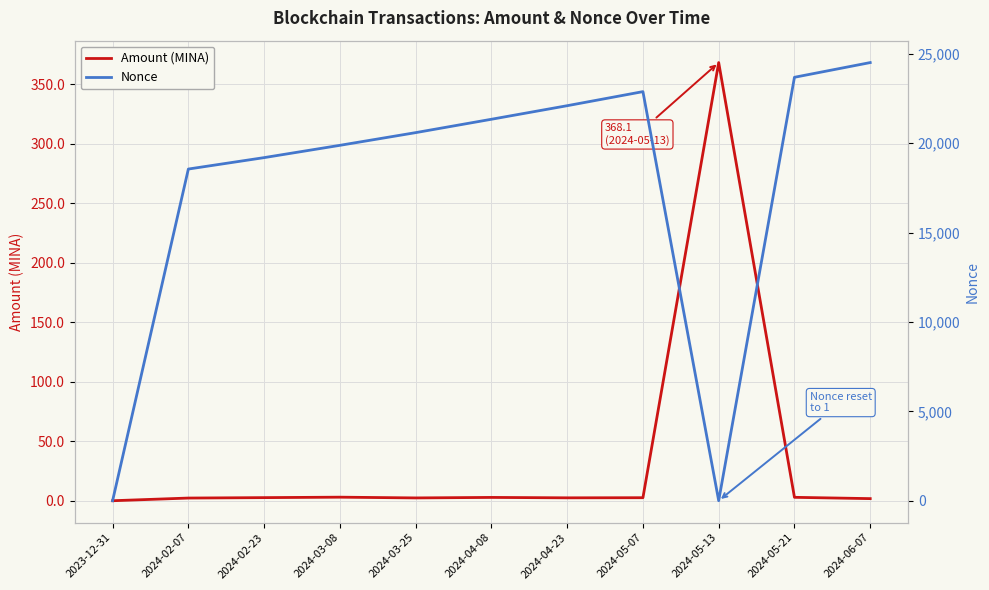

Rank the categories by Nonce value from lowest to highest.

2023-12-31, 2024-05-13, 2024-02-07, 2024-02-23, 2024-03-08, 2024-03-25, 2024-04-08, 2024-04-23, 2024-05-07, 2024-05-21, 2024-06-07